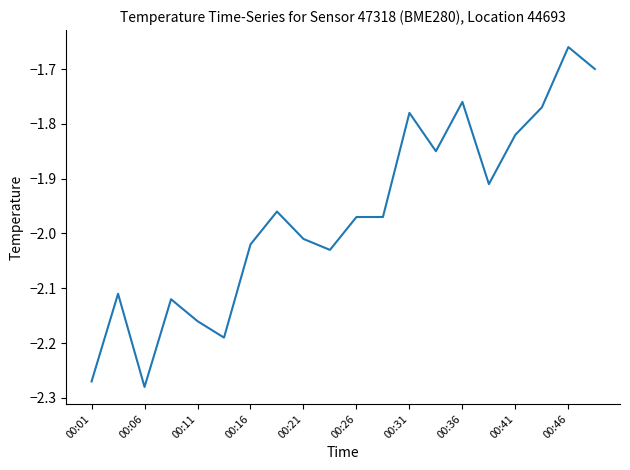

What is the difference between the maximum and minimum values?

0.6